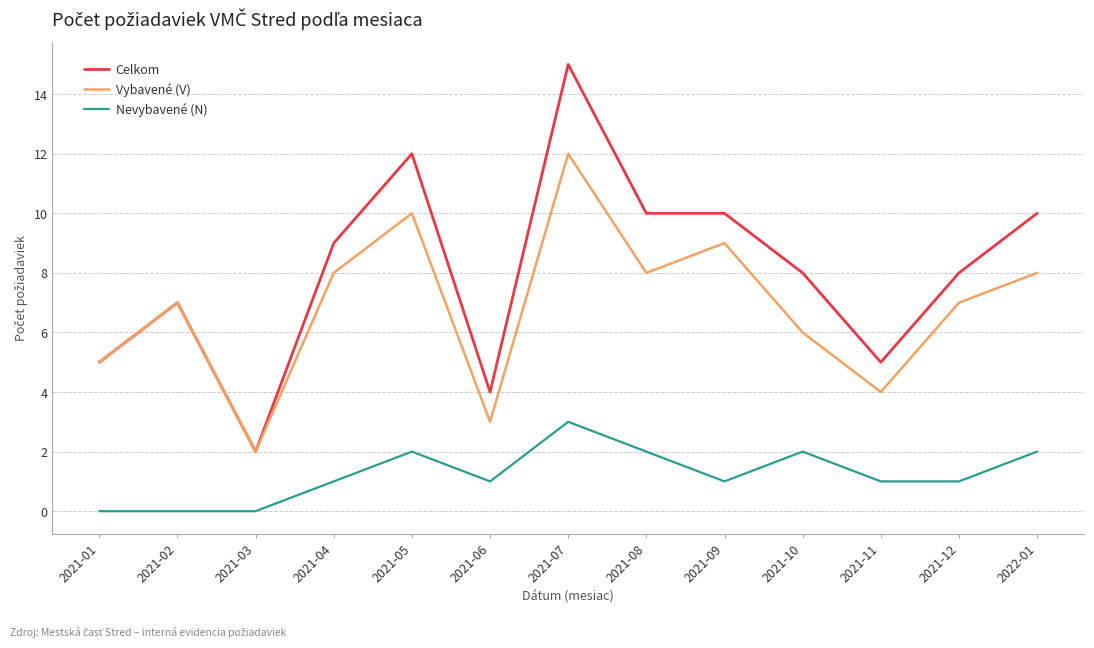

Is the value of Celkom at 2021-12 greater than the value of Nevybavené (N) at 2021-06?

Yes